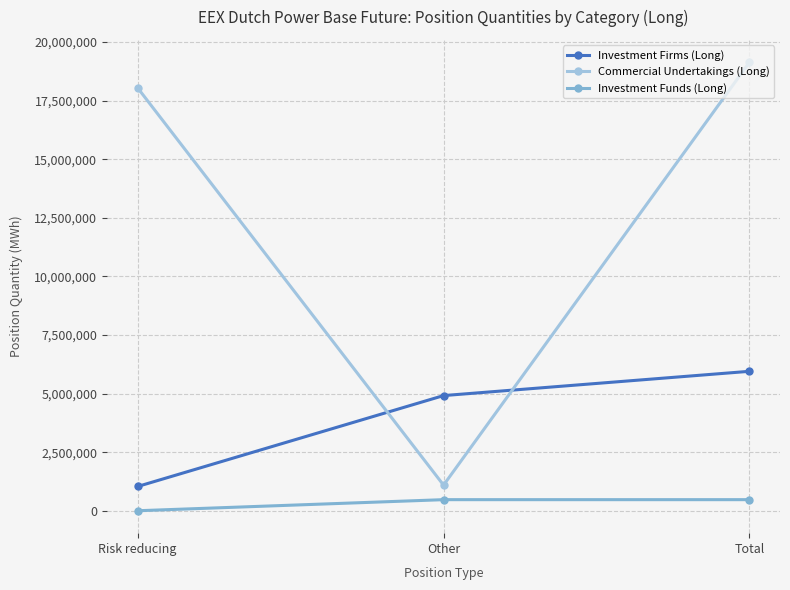

What is the highest value of the Investment Funds (Long) series?

472908